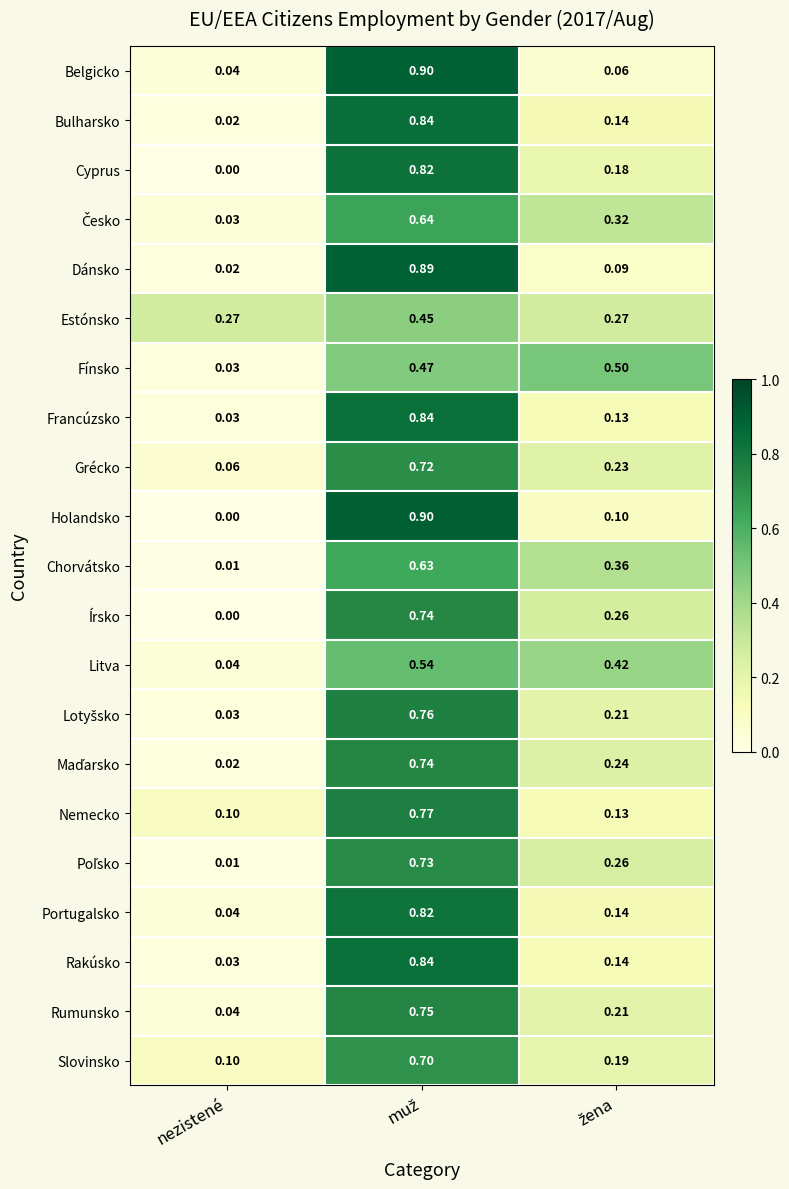

Where is Nemecko nearest to the value 0?

nezistené